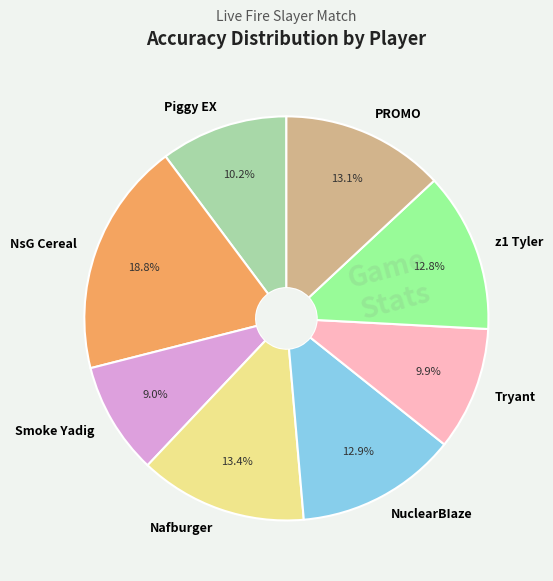

Between NsG Cereal and PROMO, which is larger?

NsG Cereal